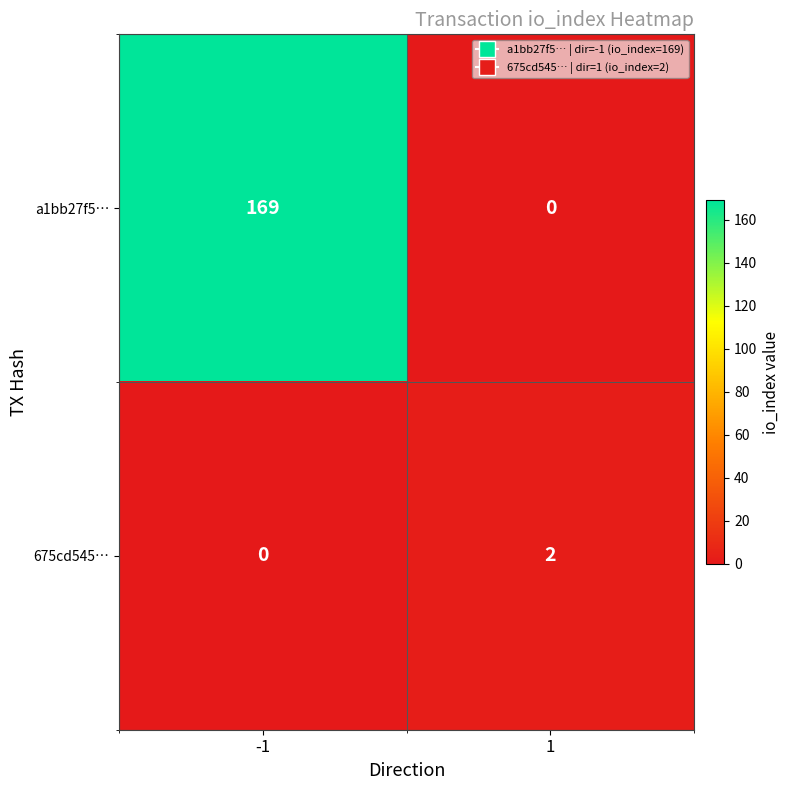

Rank the series at 1 from highest to lowest value.

675cd545…, a1bb27f5…